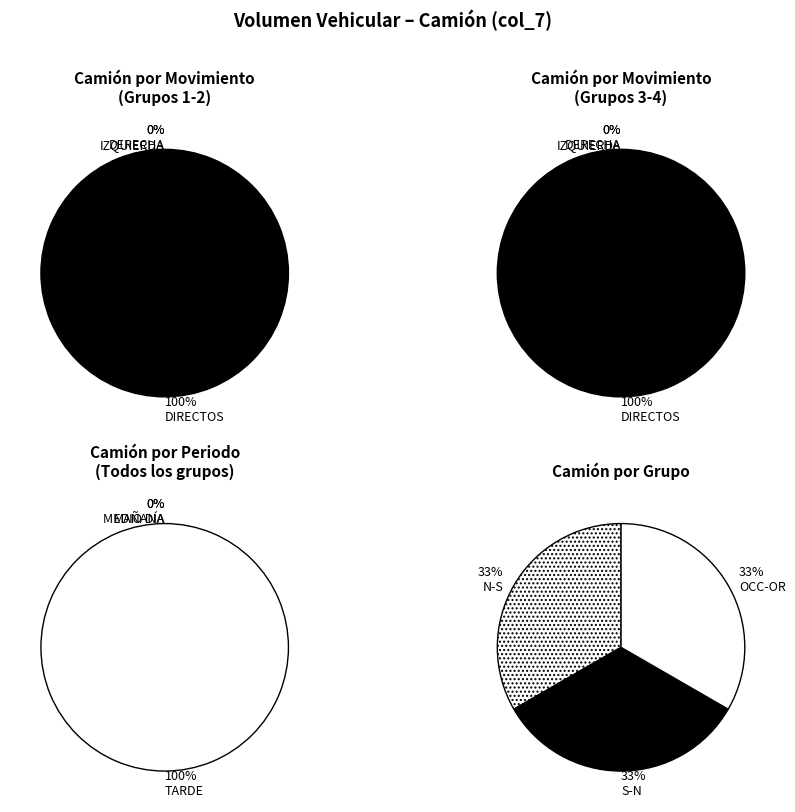

Which has a higher value, 2 or 3?

2